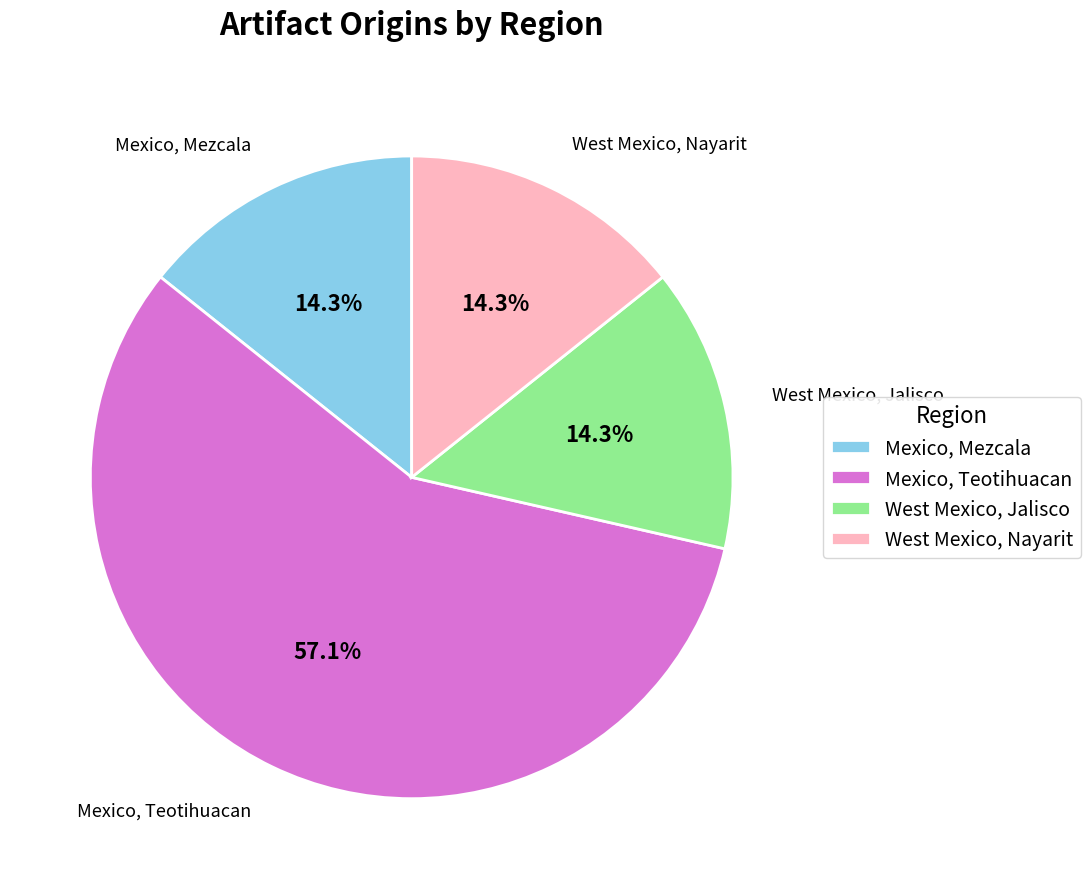

The West Mexico, Jalisco slice represents 28% of the pie. True or false?

False